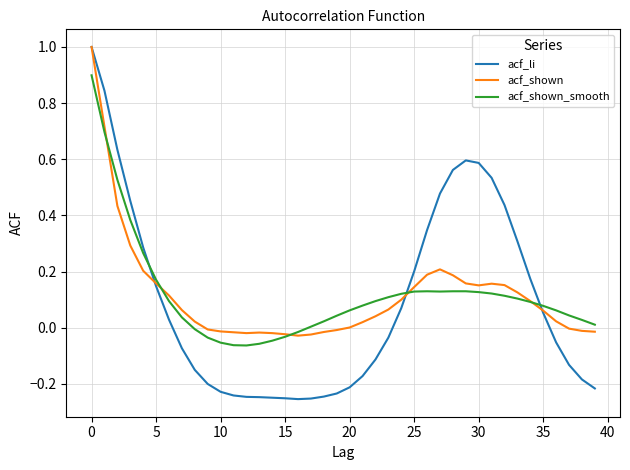

How many series are shown in this chart?

3